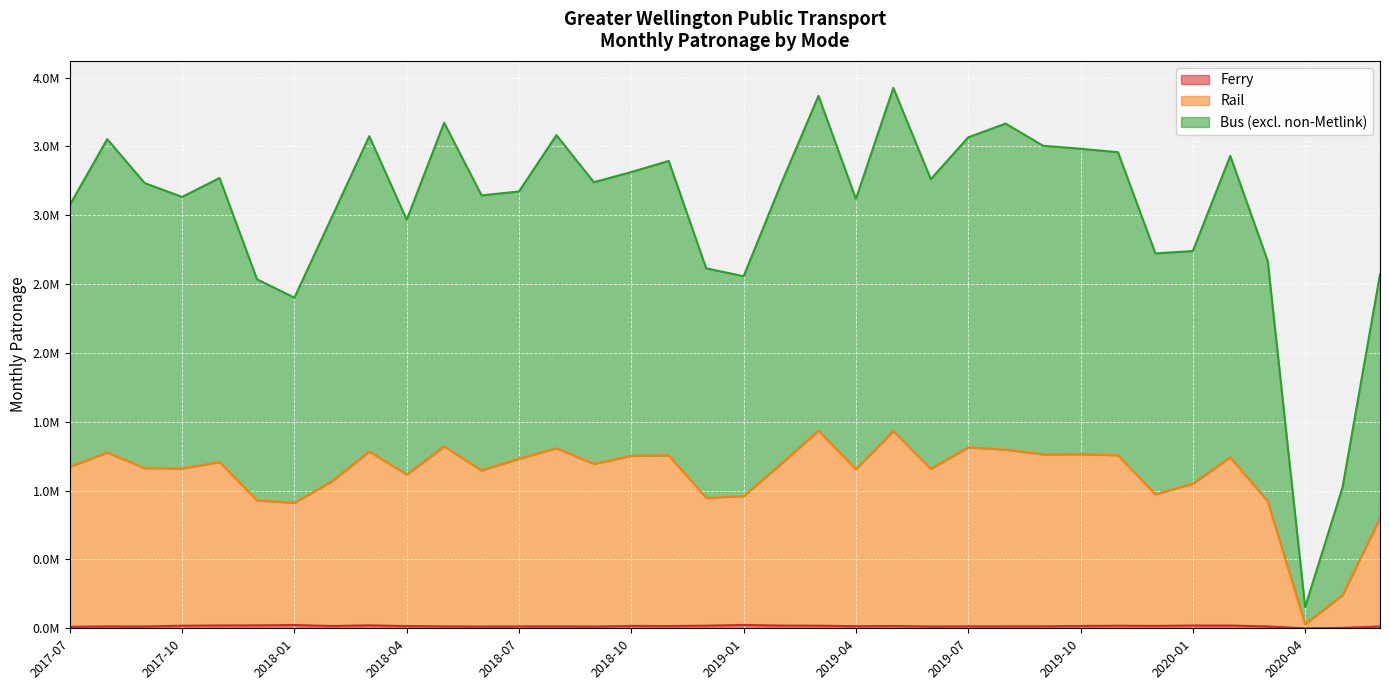

The value of Bus (excl. non-Metlink) at 2018-09 is 5693104. True or false?

False